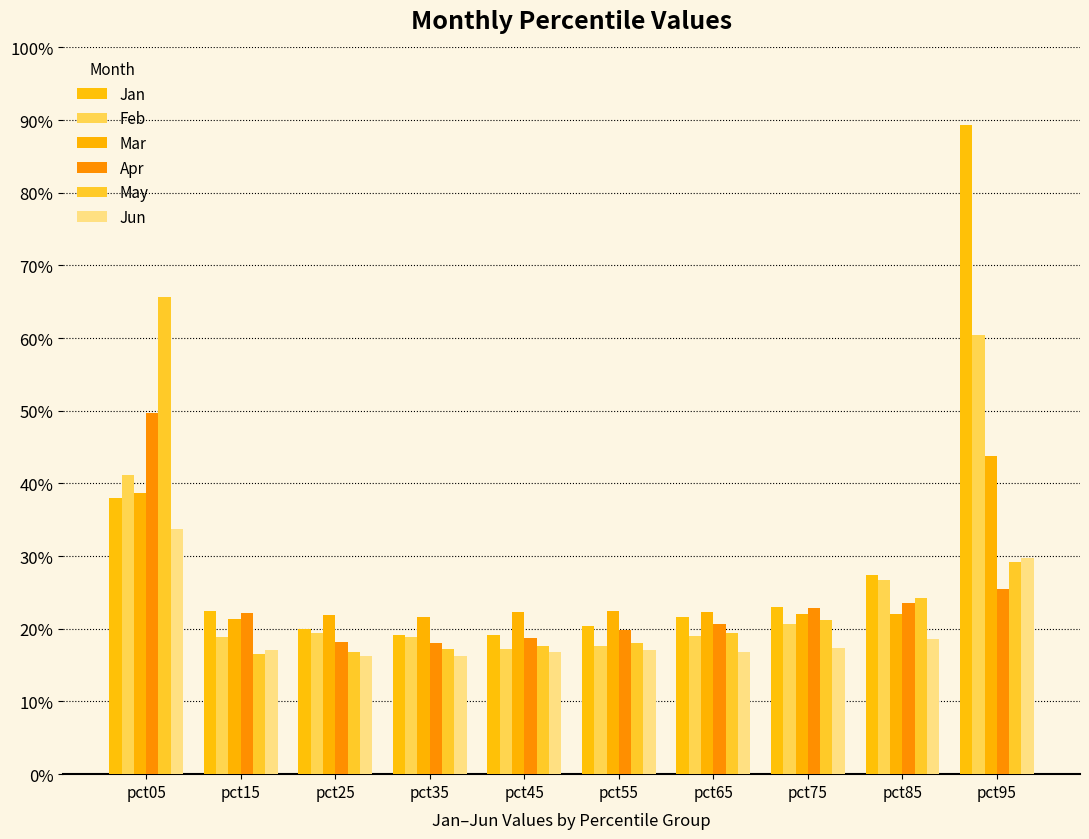

True or false: Apr has a value of 0.3 at pct15.

False